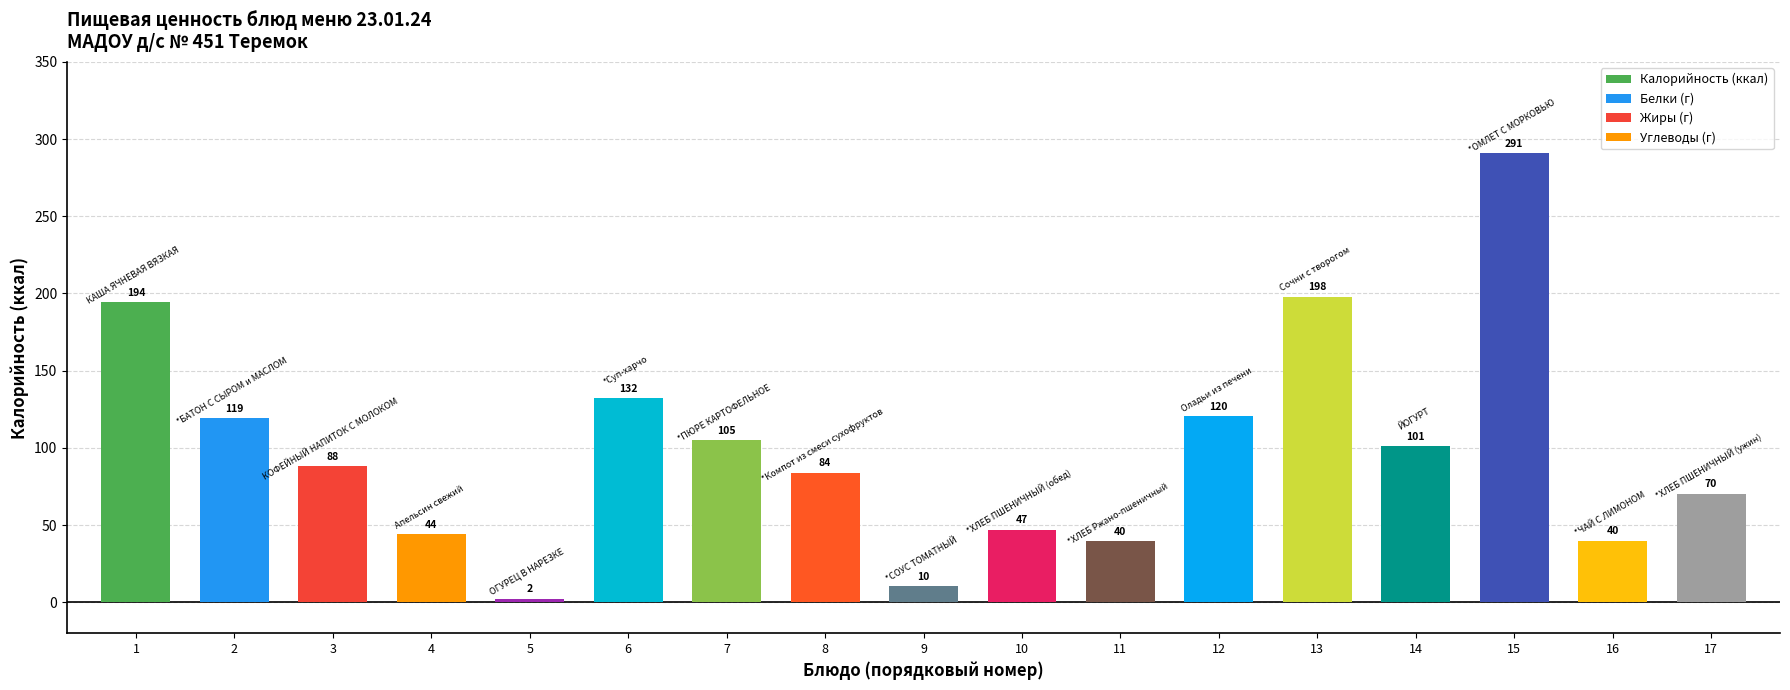

What is the maximum value shown in the chart?

290.7